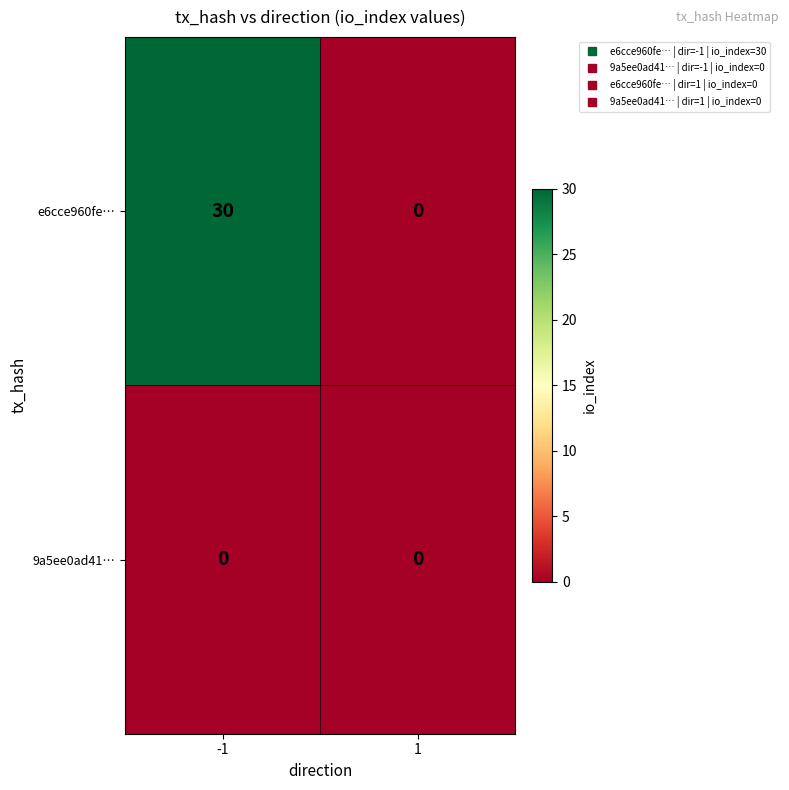

How many distinct data groups are displayed?

2